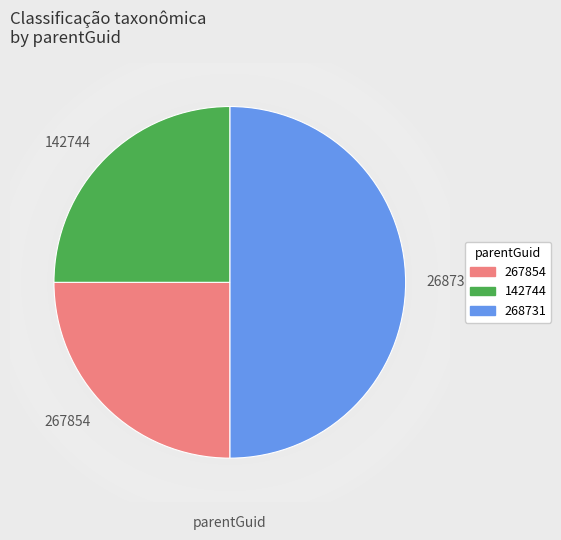

Combined, do 142744 and 268731 account for over 50%?

Yes